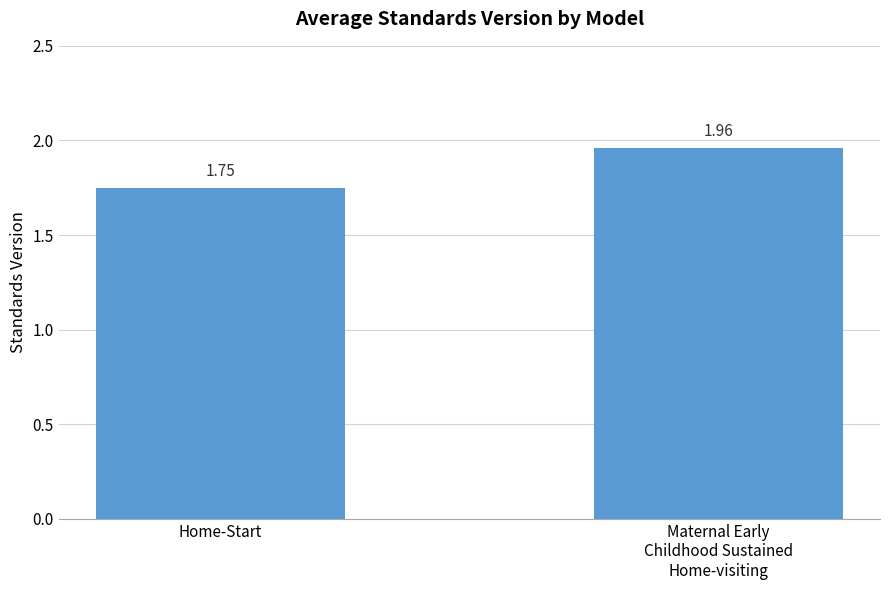

Rank the categories by value from lowest to highest.

Home-Start, Maternal Early
Childhood Sustained
Home-visiting